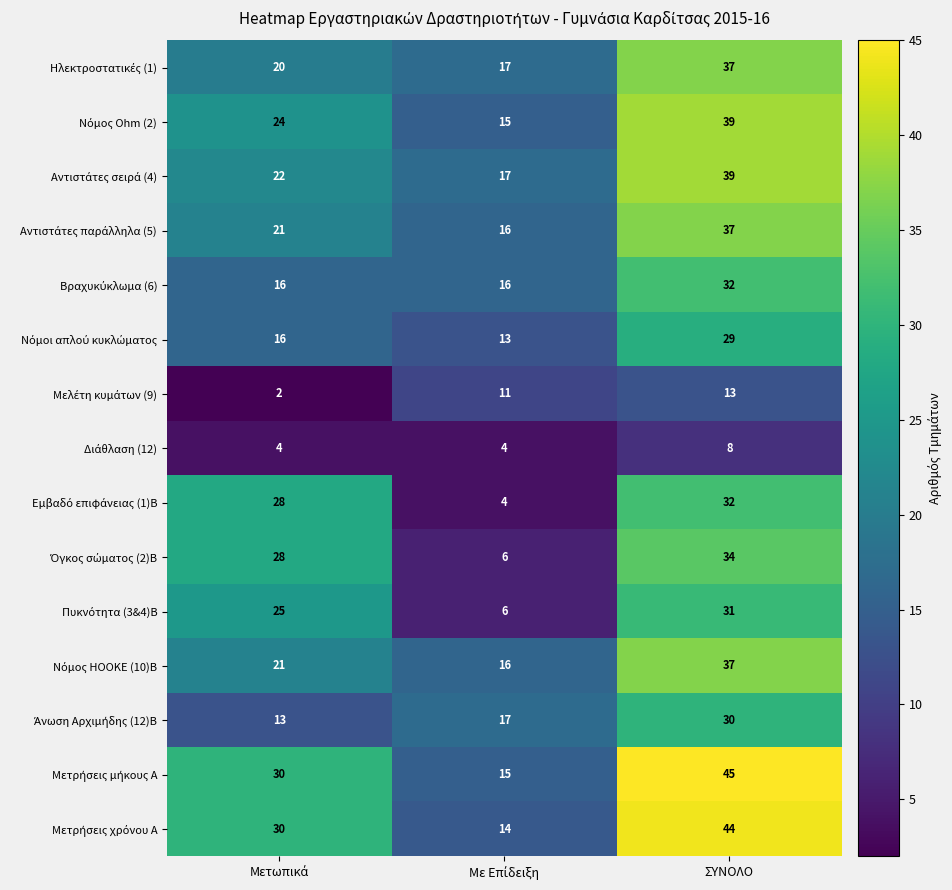

What is the spread (max minus min) of values at ΣΥΝΟΛΟ?

37